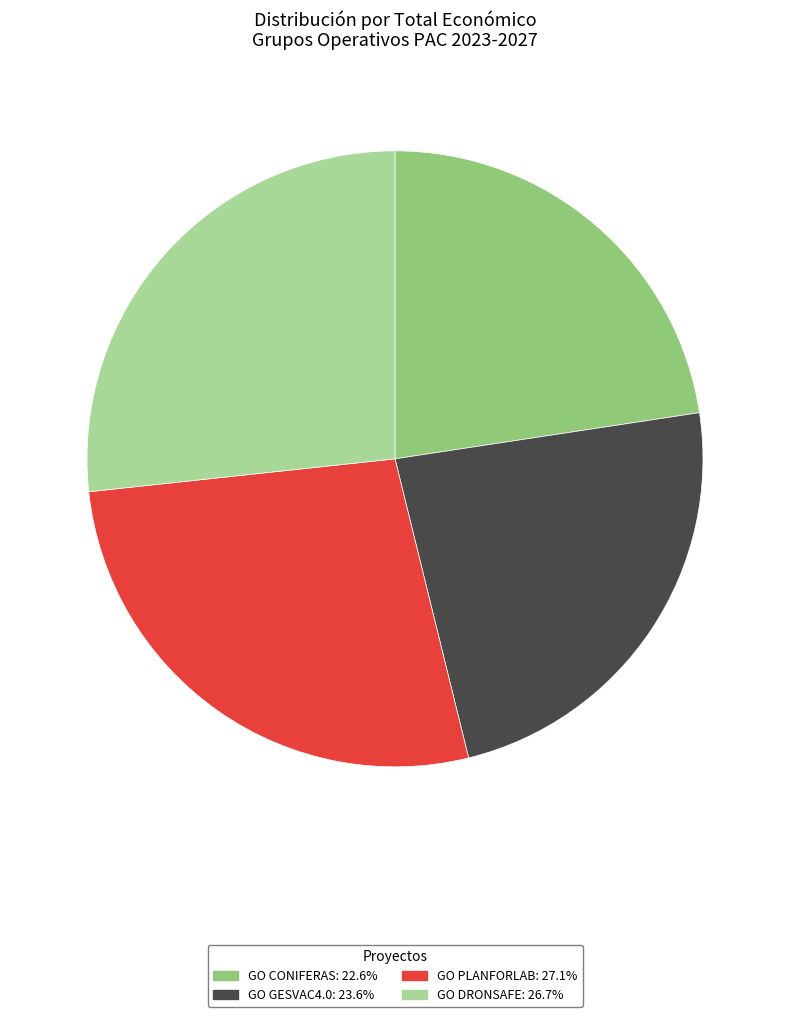

How many slices are in this pie chart?

4